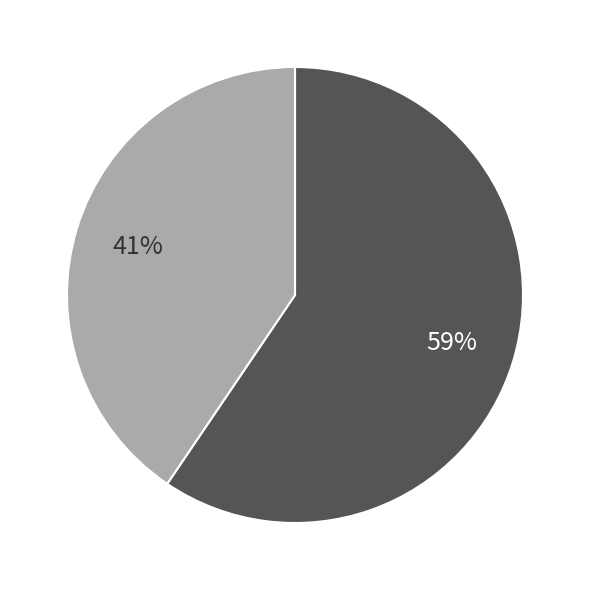

How many segments does this pie chart have?

2